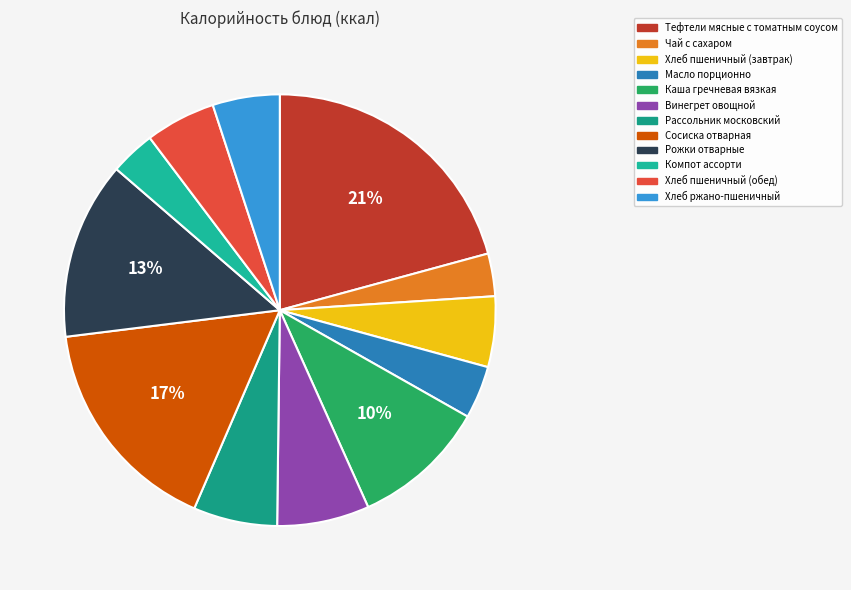

To the nearest percent, what is the difference between the largest and smallest slice percentages?

18%